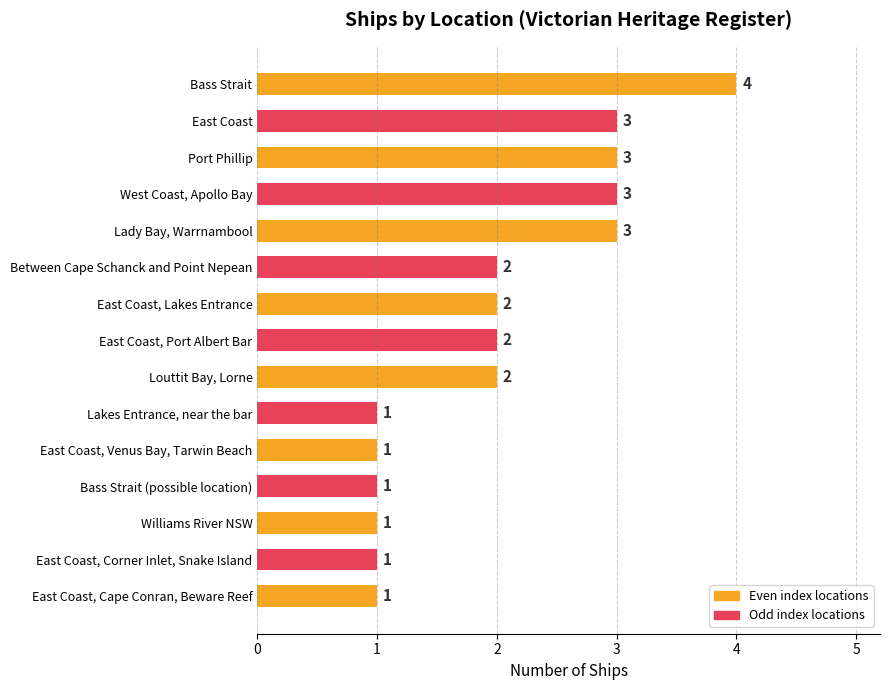

Between Lady Bay, Warrnambool and Bass Strait, which is larger?

Bass Strait